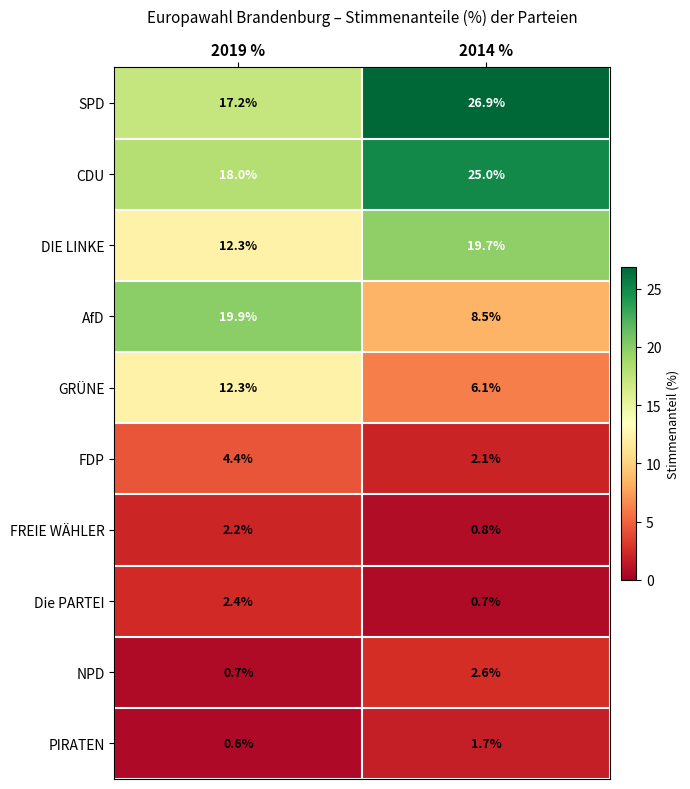

Reading left to right, transcribe all the data shown in this chart.

SPD: 17.2	26.9
CDU: 18.0	25.0
DIE LINKE: 12.3	19.7
AfD: 19.9	8.5
GRÜNE: 12.3	6.1
FDP: 4.4	2.1
FREIE WÄHLER: 2.2	0.8
Die PARTEI: 2.4	0.7
NPD: 0.7	2.6
PIRATEN: 0.6	1.7